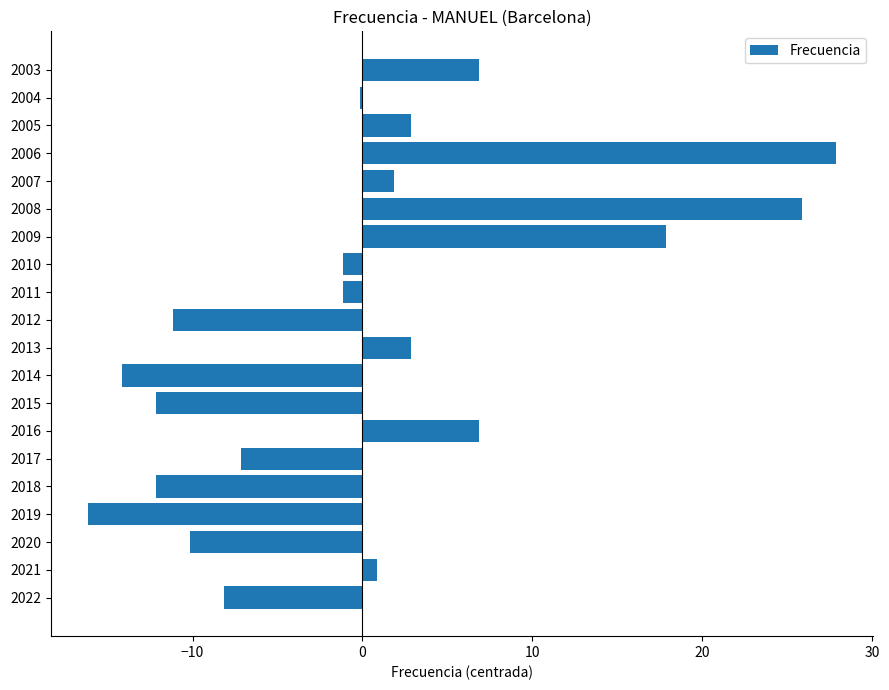

Which category has the highest value across all series?

2006